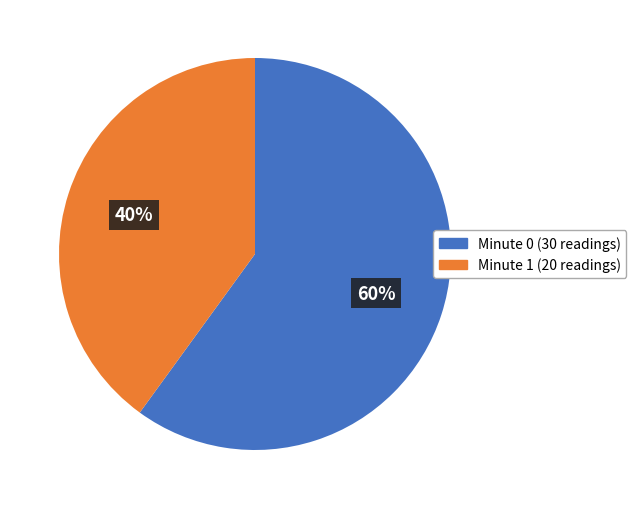

Which slice is the smallest?

Minute 1 (20 readings)